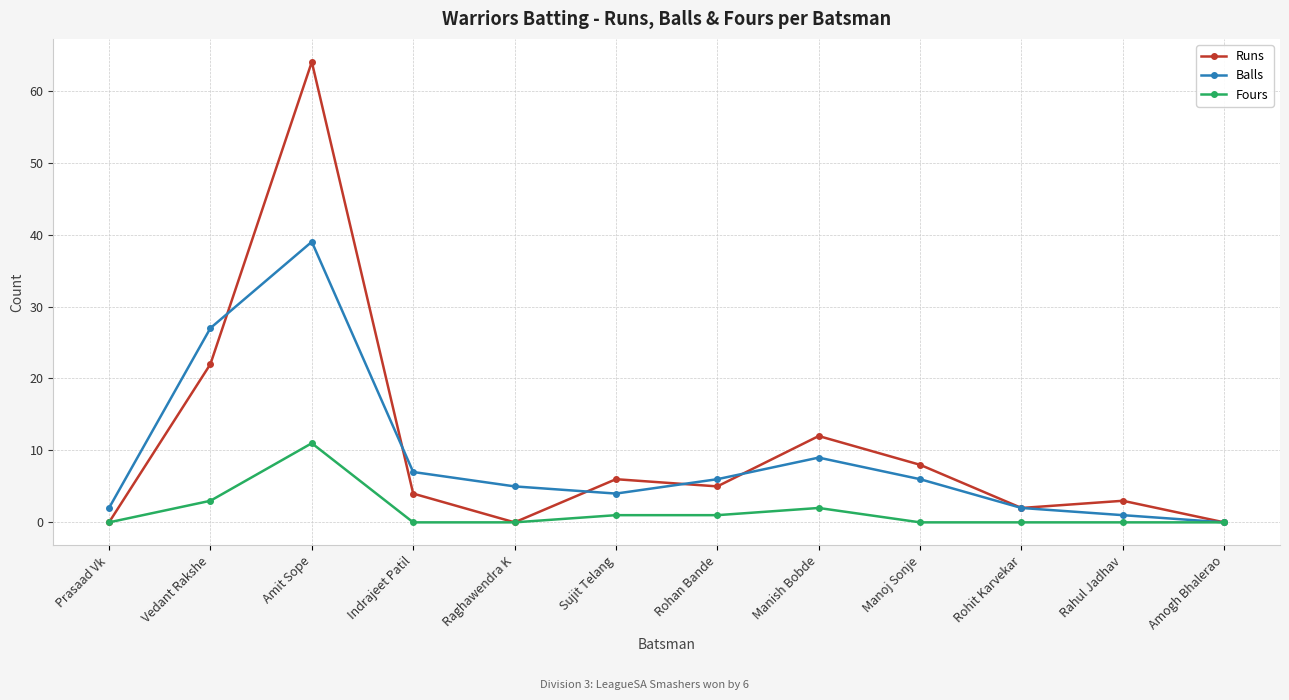

The Fours series shows 16 at Amit Sope. True or false?

False